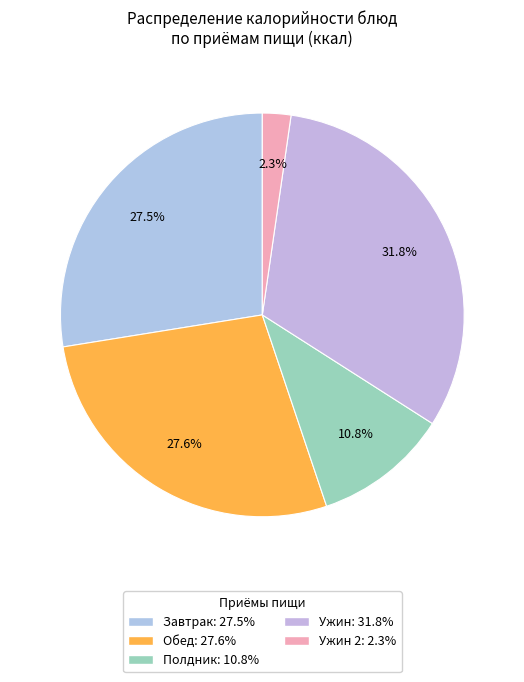

How many slices are in this pie chart?

5